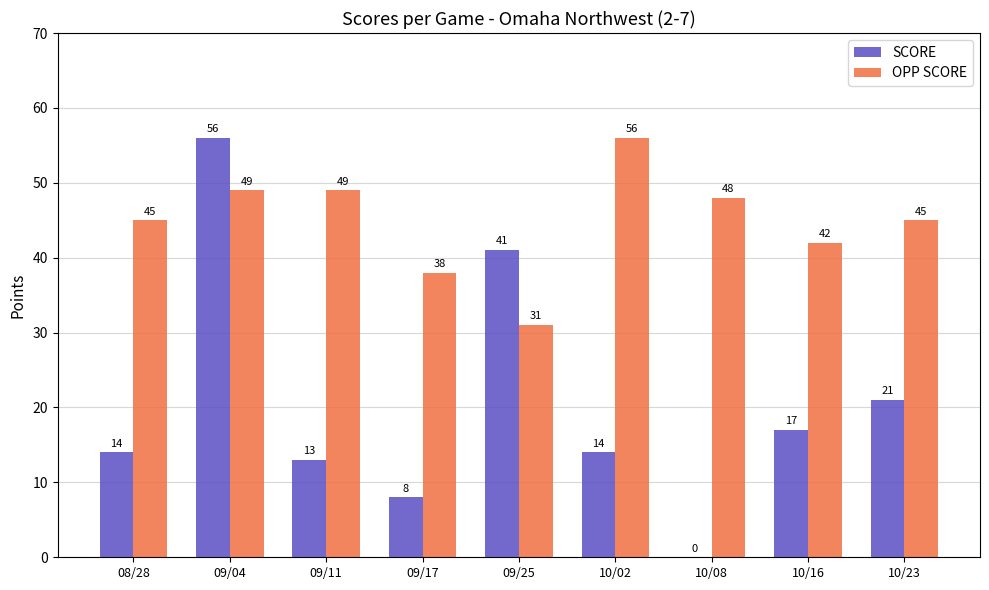

Count the number of data series in this chart.

2